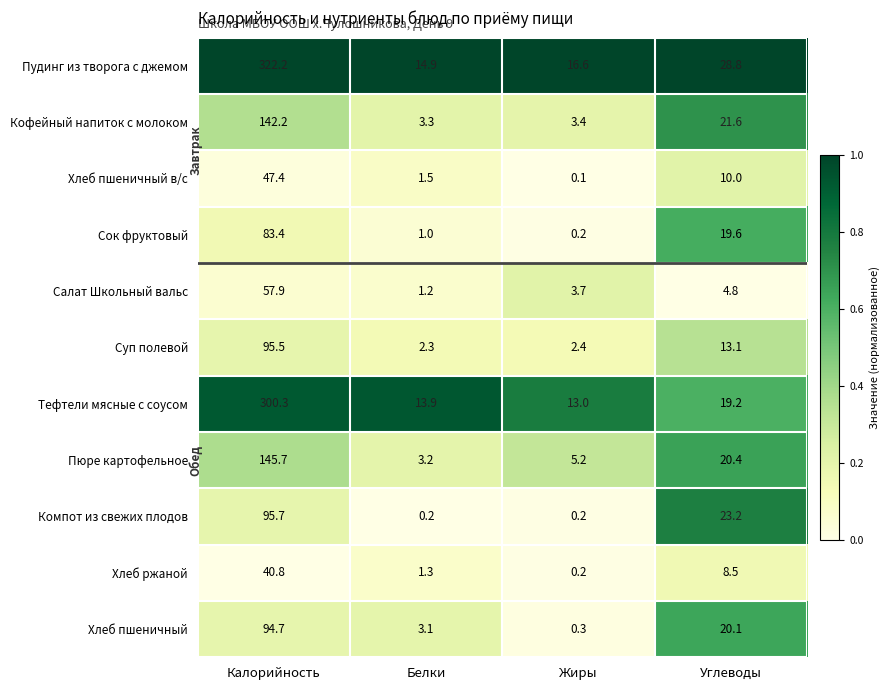

Which series changed the most between Калорийность and Жиры?

Пудинг из творога с джемом